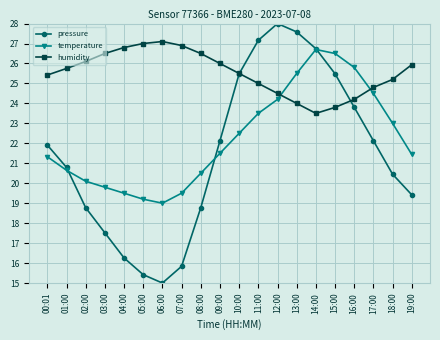

Which series has the largest total across all categories?

humidity